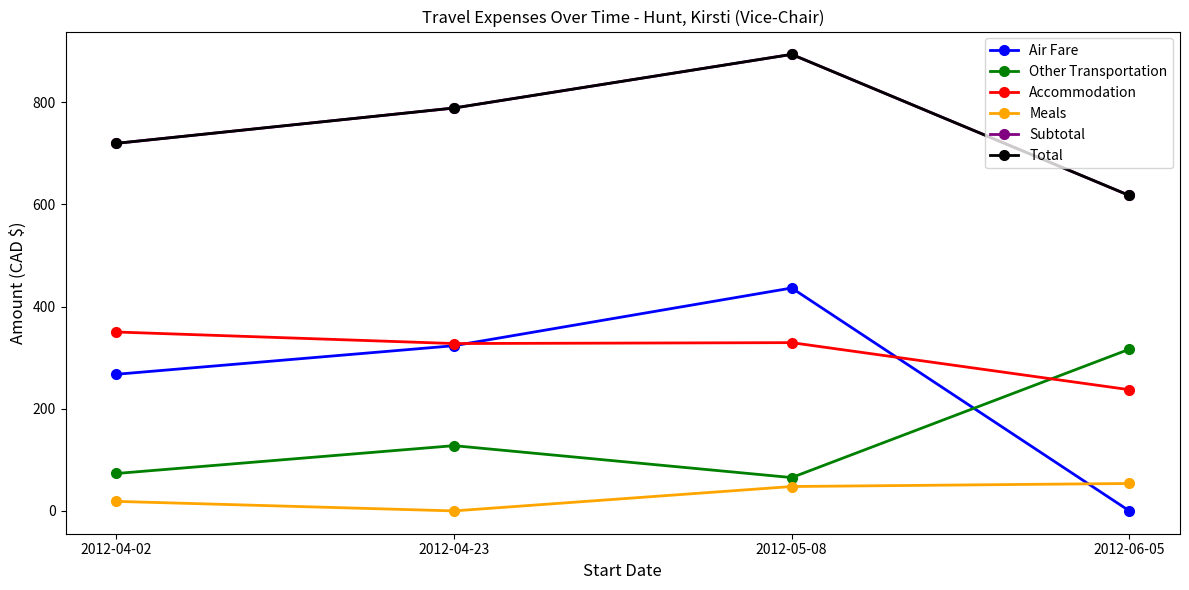

Is this an area chart (filled region under the line)?

No